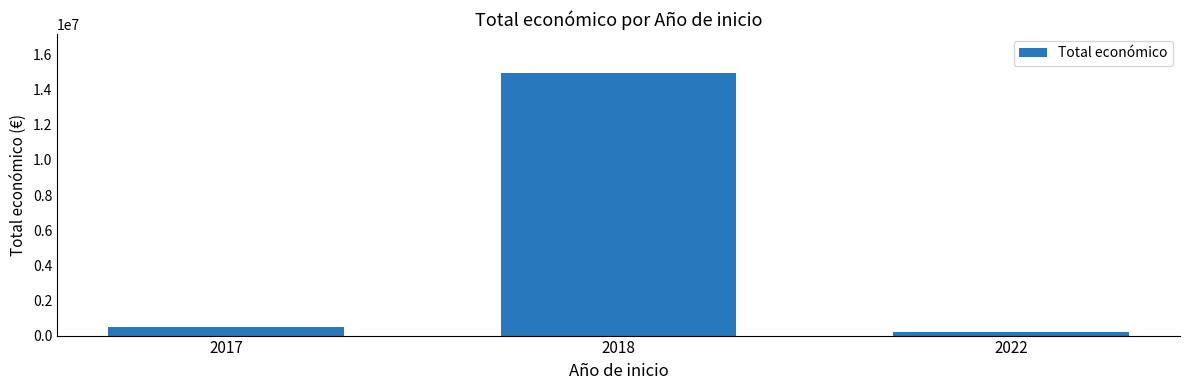

What is the sum of all values?

15606486